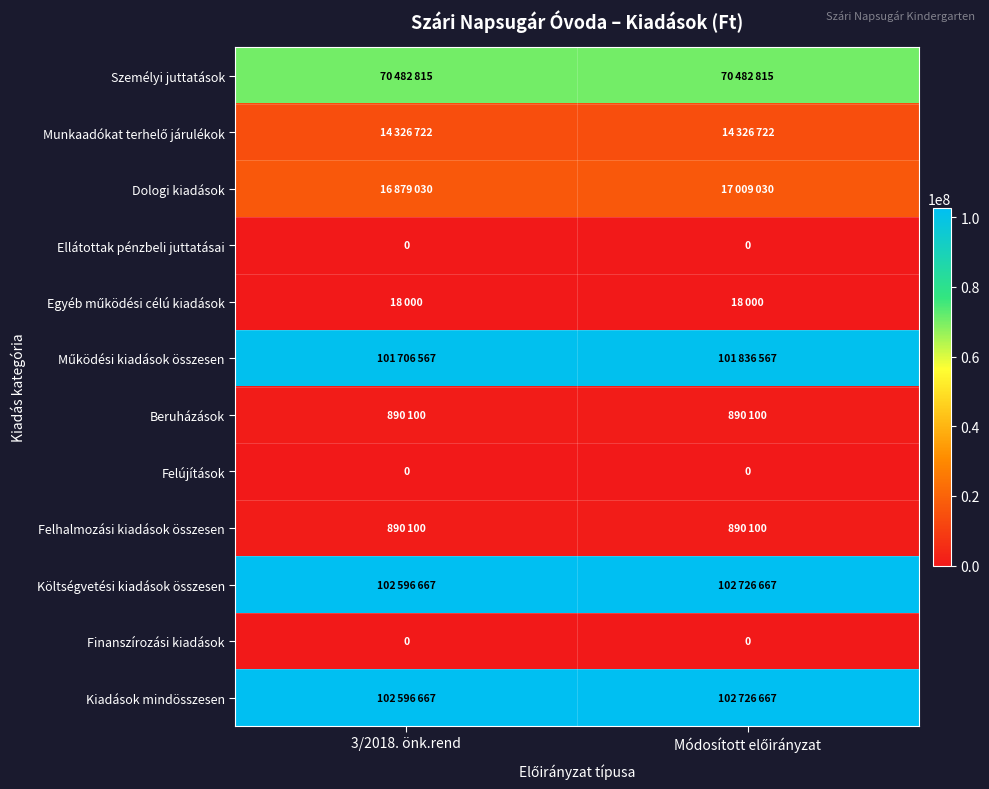

What is the difference between the Dologi kiadások values at Módosított előirányzat and 3/2018. önk.rend?

130000